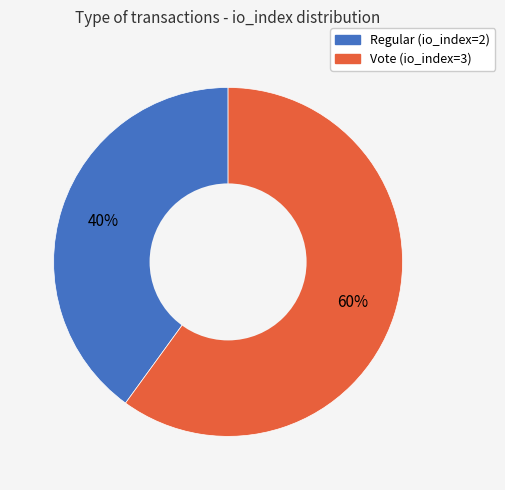

What percentage is the Regular slice, to the nearest percent?

40%